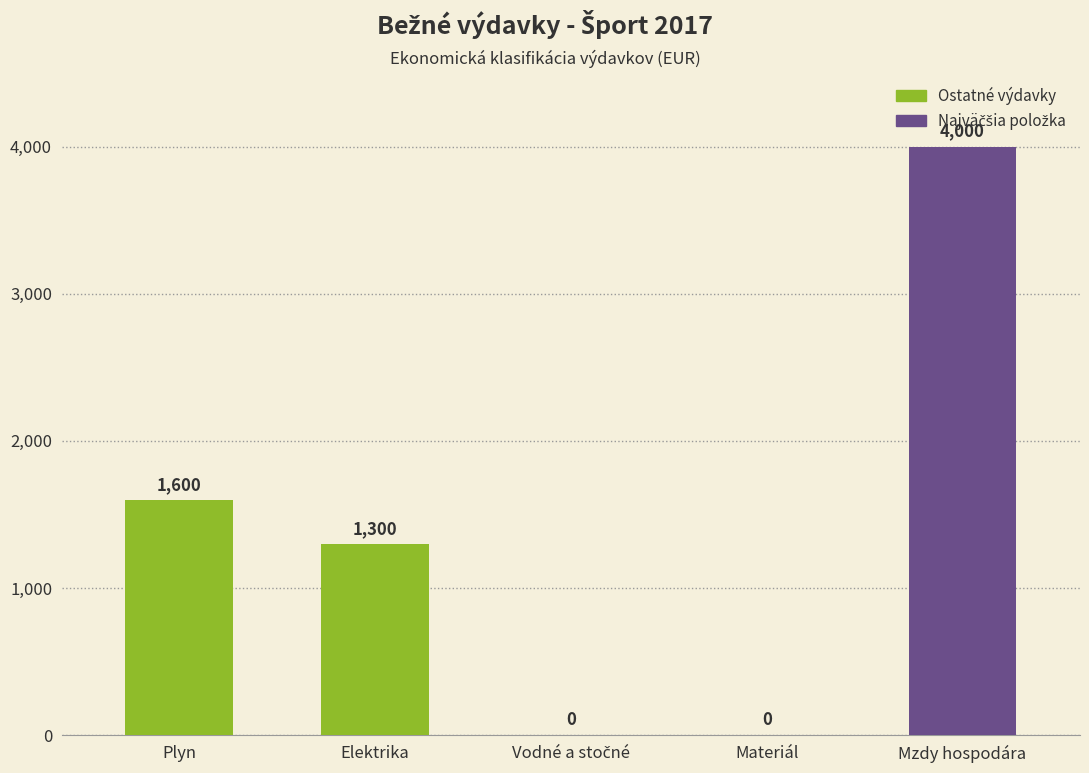

Where does the data first go above 1300?

Plyn